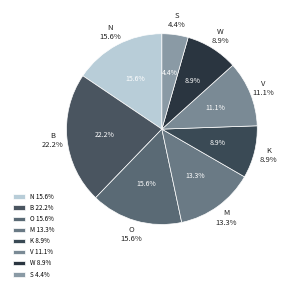

How many segments does this pie chart have?

7